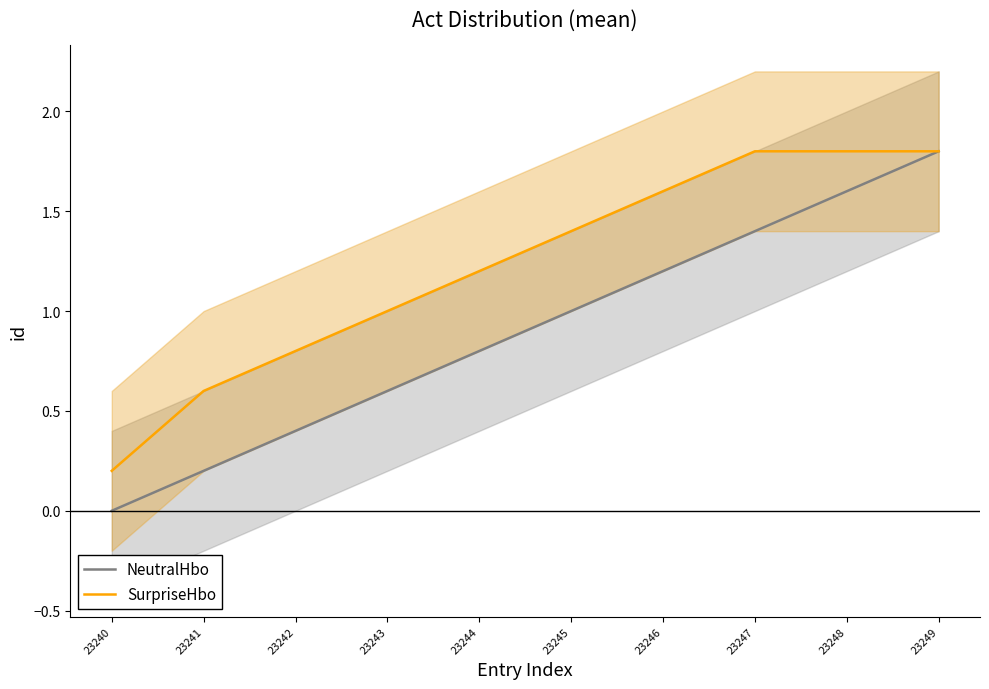

How many series are shown in this chart?

2